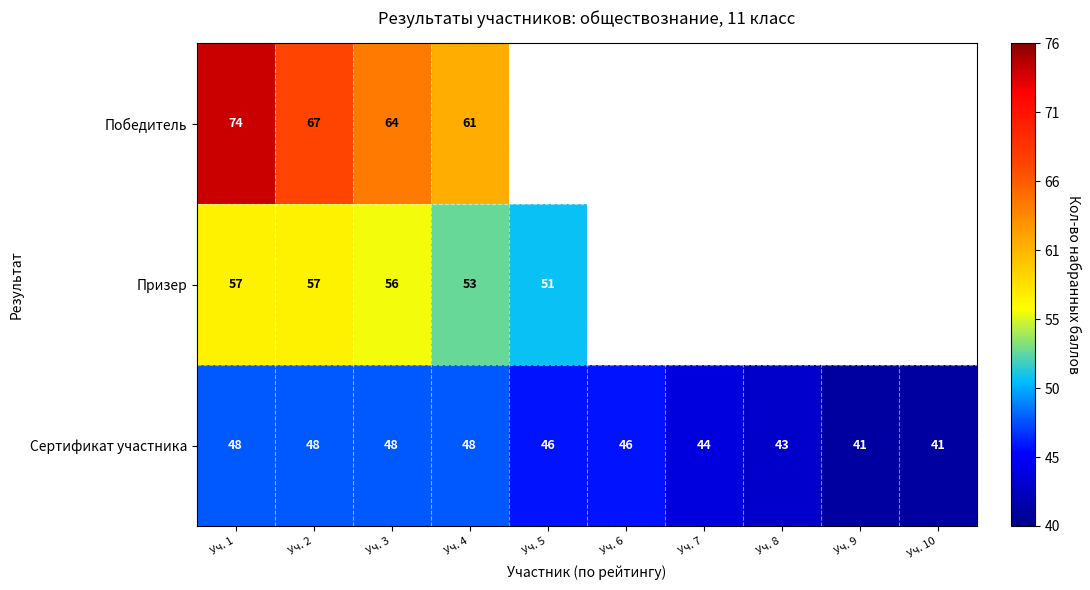

What is the difference between the Сертификат участника values at Уч. 1 and Уч. 10?

7